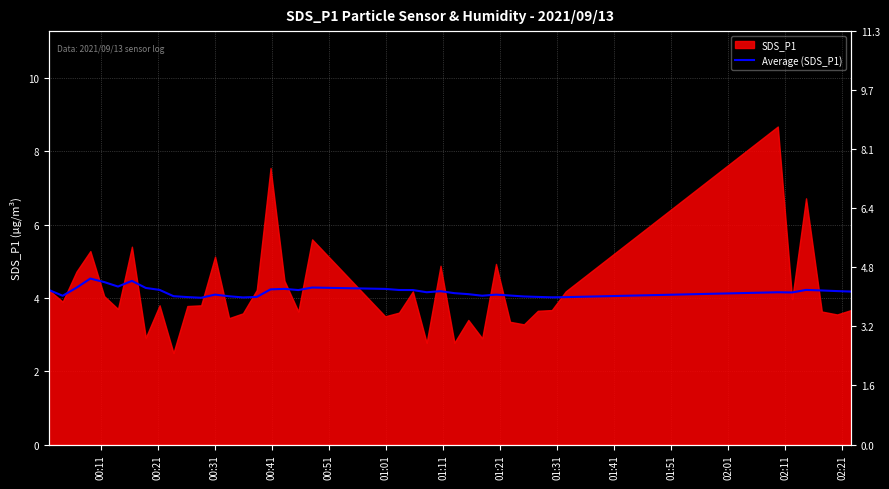

How many data points does each series have?

40